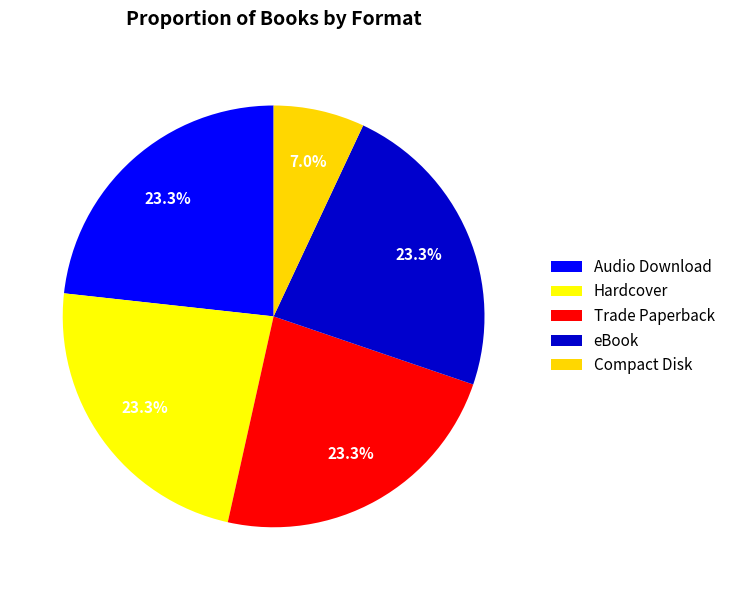

Is the sum of Hardcover and Audio Download greater than half?

No